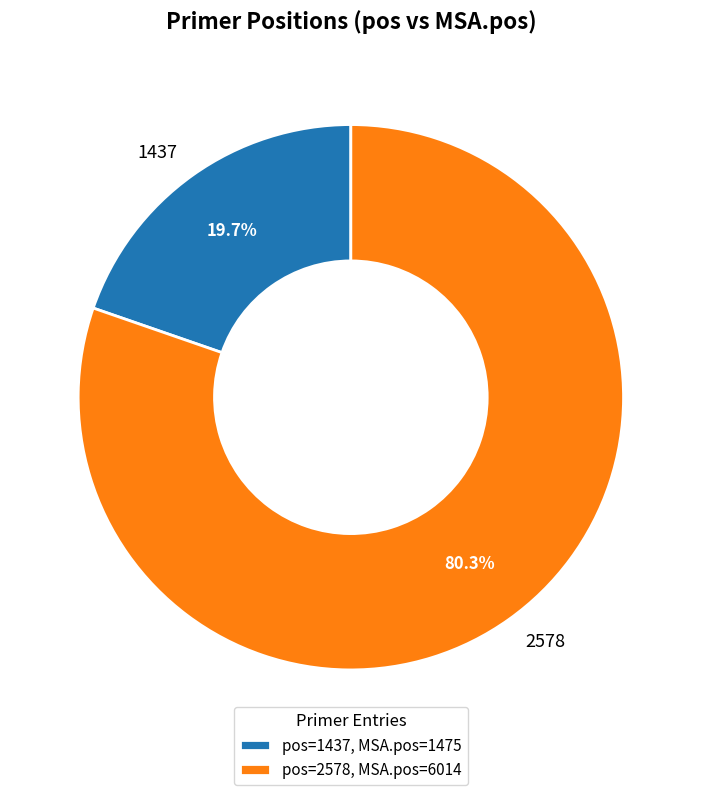

What portion of the pie excludes 2578?

19.7%